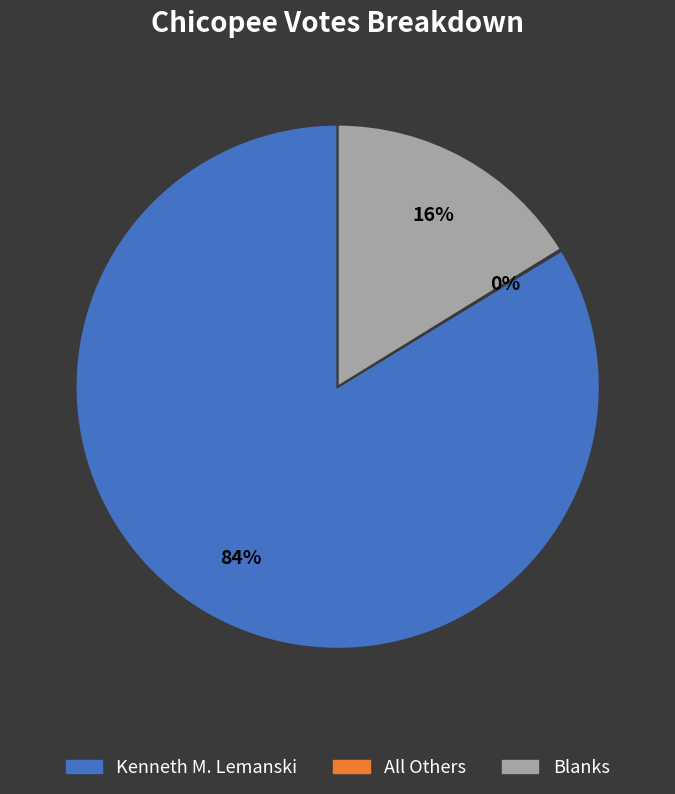

What is the ratio of the value at Kenneth M. Lemanski to the value at Blanks?

5.2